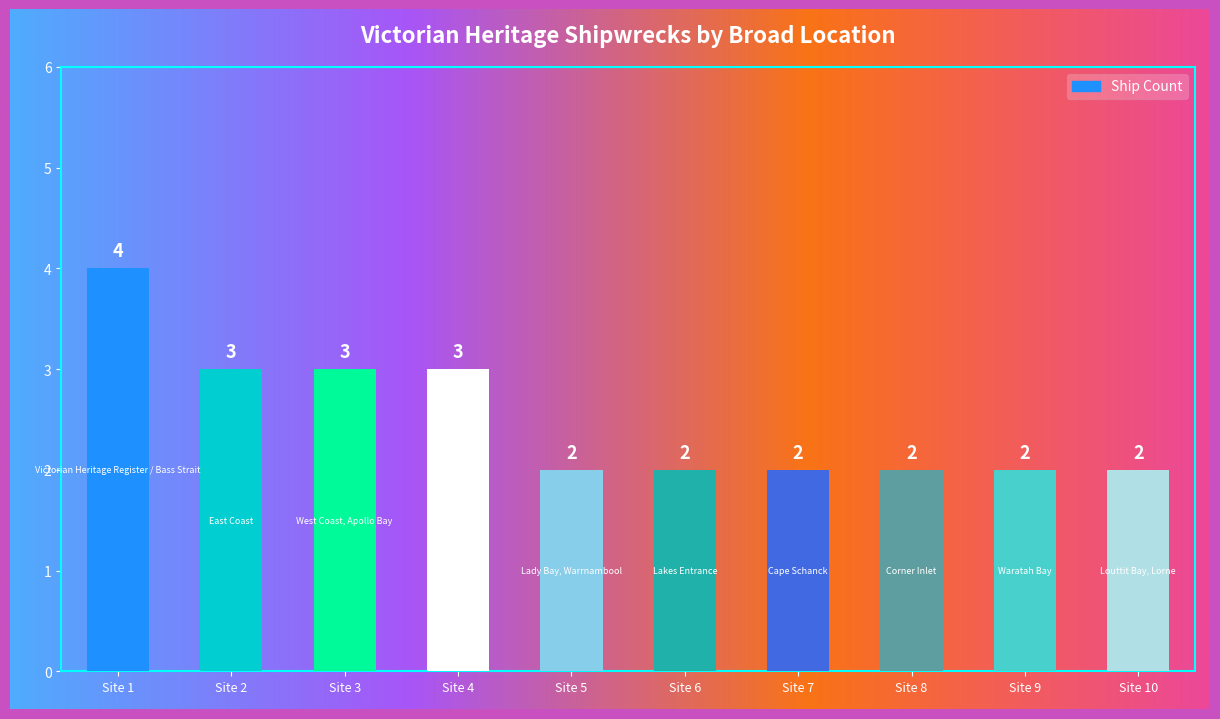

What is the smallest value displayed?

2